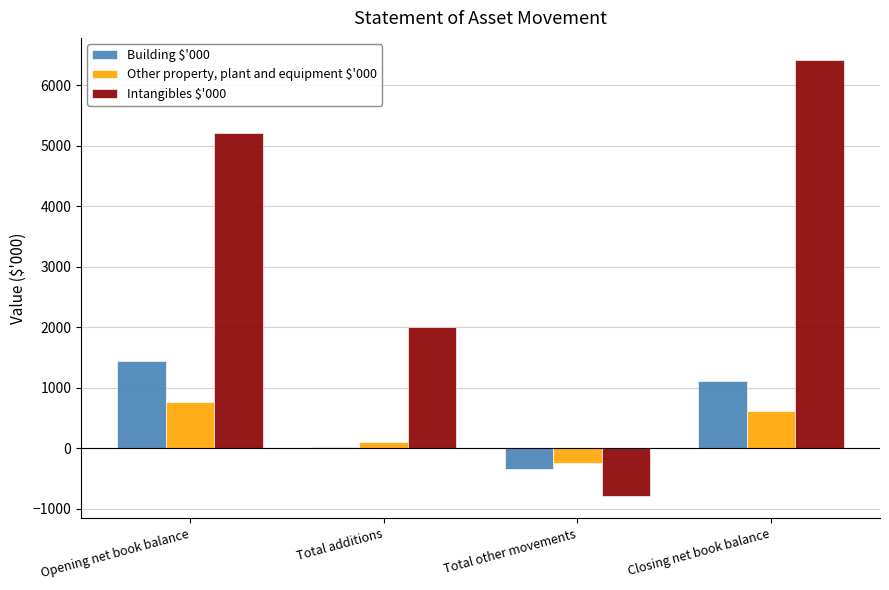

Rank the series at Closing net book balance from highest to lowest value.

Intangibles $'000, Building $'000, Other property, plant and equipment $'000